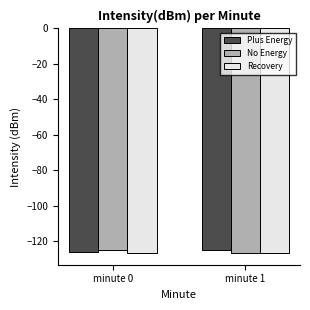

What is the difference between the highest and lowest values at minute 1?

2.1